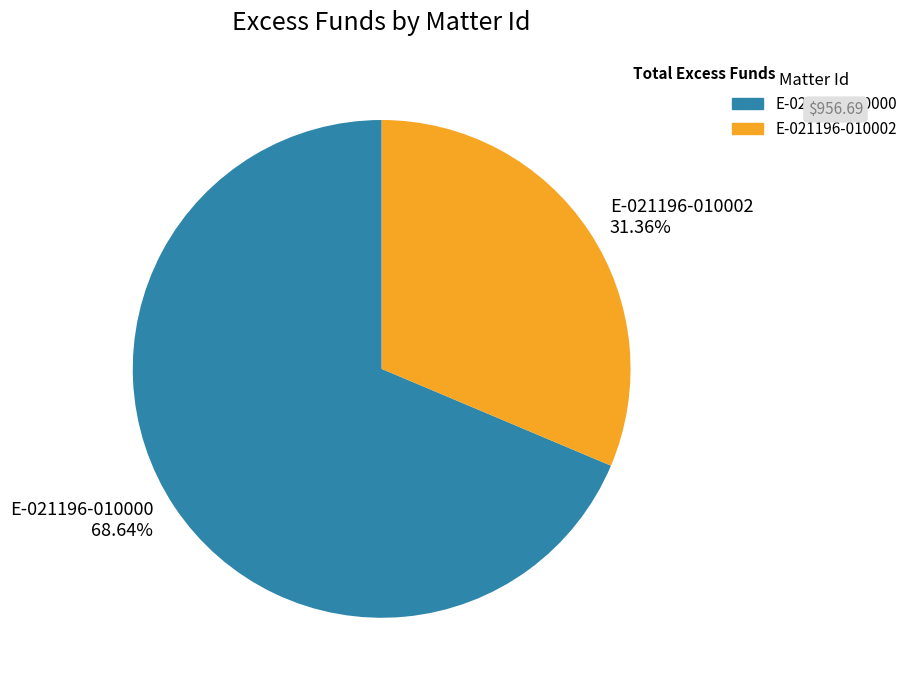

Which category has the smallest portion of the pie?

E-021196-010002